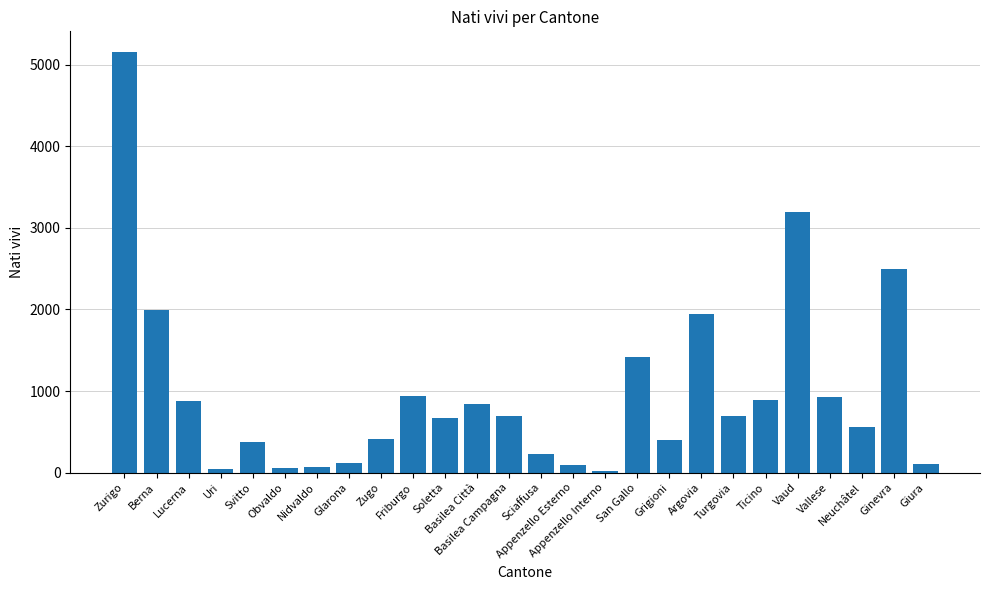

What is the difference between the maximum and minimum values?

5133